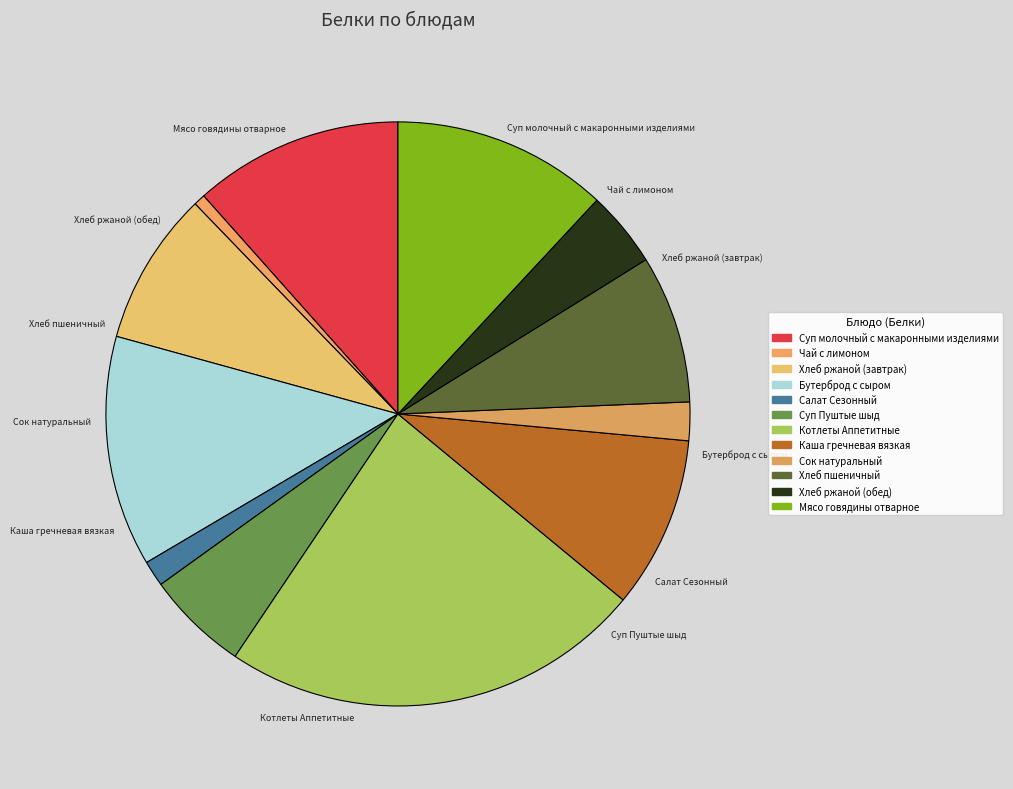

How many segments does this pie chart have?

12